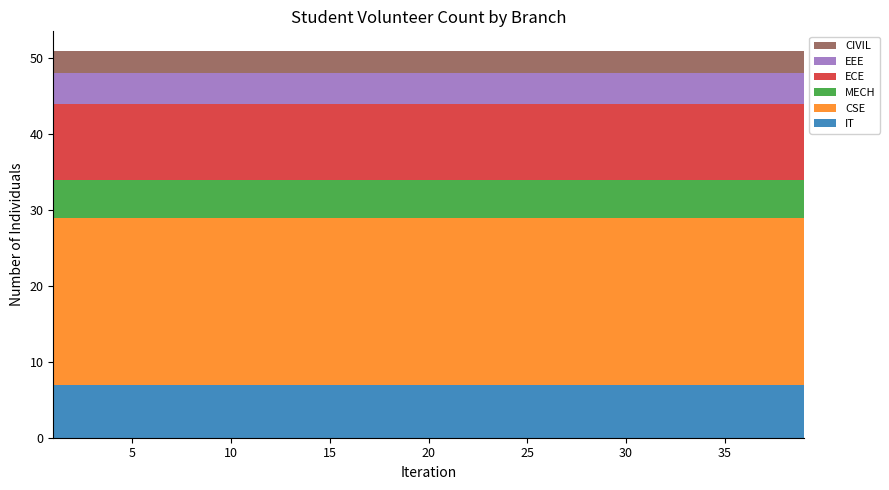

Reading left to right, list all the values displayed in this chart.

IT: 1=7	3=7	5=7	7=7	9=7	11=7	13=7	15=7	17=7	19=7	21=7	23=7	25=7	27=7	29=7	31=7	33=7	35=7	37=7	39=7
CSE: 1=22	3=22	5=22	7=22	9=22	11=22	13=22	15=22	17=22	19=22	21=22	23=22	25=22	27=22	29=22	31=22	33=22	35=22	37=22	39=22
MECH: 1=5	3=5	5=5	7=5	9=5	11=5	13=5	15=5	17=5	19=5	21=5	23=5	25=5	27=5	29=5	31=5	33=5	35=5	37=5	39=5
ECE: 1=10	3=10	5=10	7=10	9=10	11=10	13=10	15=10	17=10	19=10	21=10	23=10	25=10	27=10	29=10	31=10	33=10	35=10	37=10	39=10
EEE: 1=4	3=4	5=4	7=4	9=4	11=4	13=4	15=4	17=4	19=4	21=4	23=4	25=4	27=4	29=4	31=4	33=4	35=4	37=4	39=4
CIVIL: 1=3	3=3	5=3	7=3	9=3	11=3	13=3	15=3	17=3	19=3	21=3	23=3	25=3	27=3	29=3	31=3	33=3	35=3	37=3	39=3